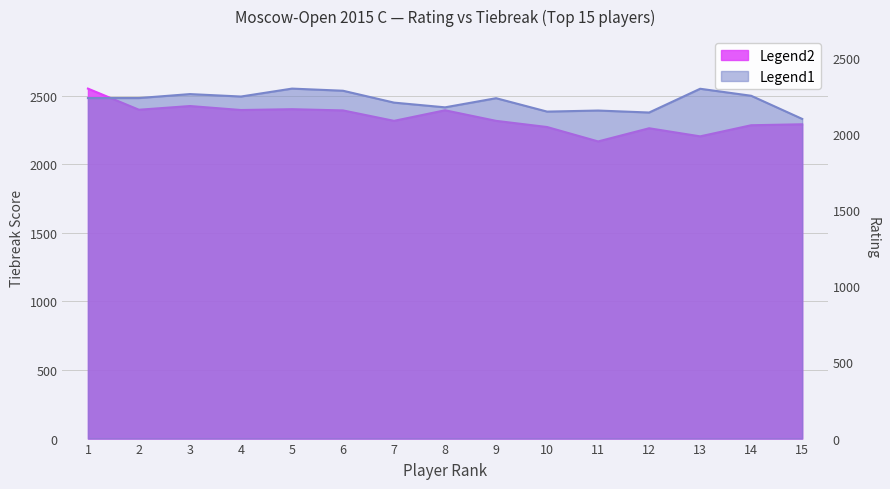

Which category has the highest value in the Tiebreak (Legend2) series?

1